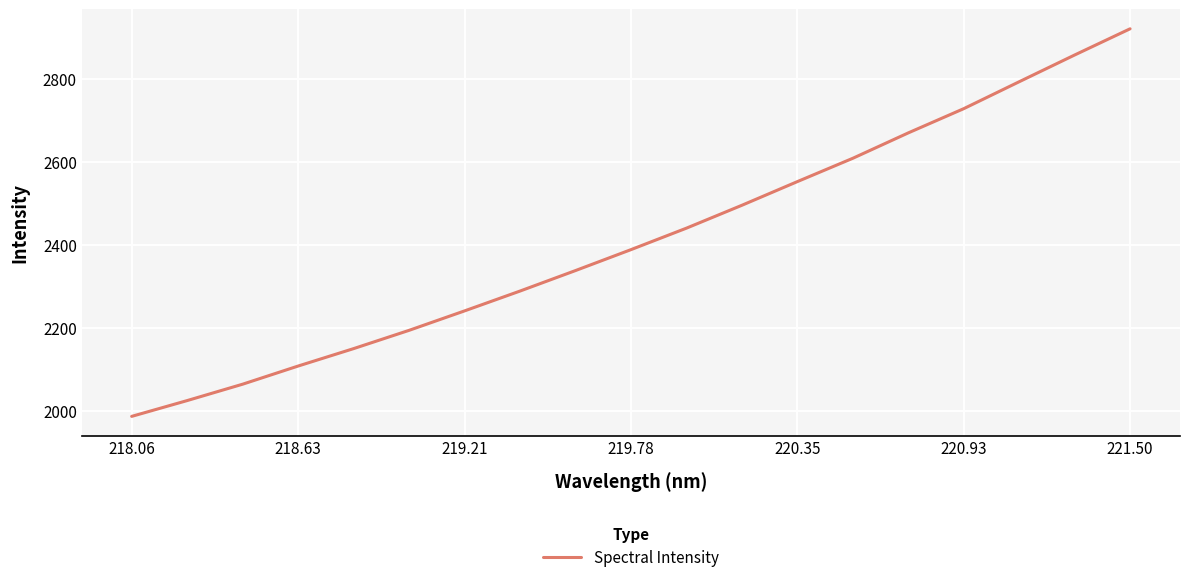

What is the greatest value displayed?

2921.9